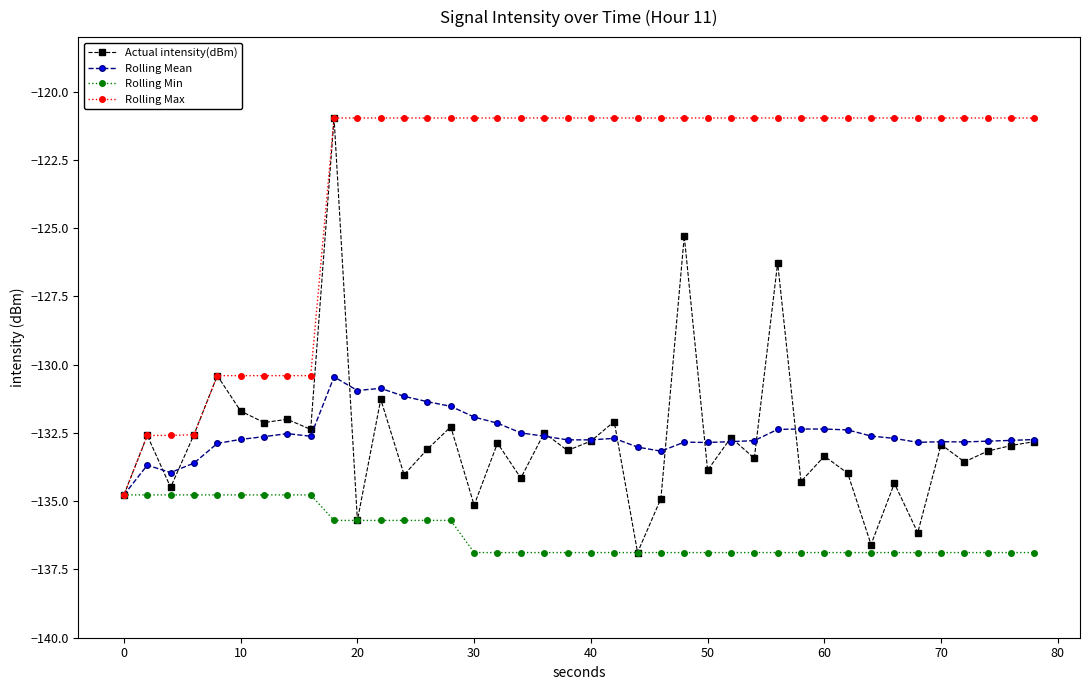

How many lines are shown in the chart?

4